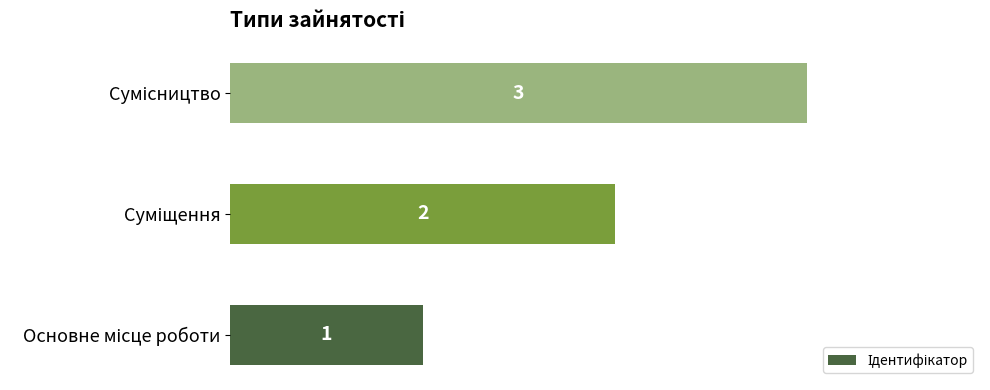

What is the sum of all values?

6